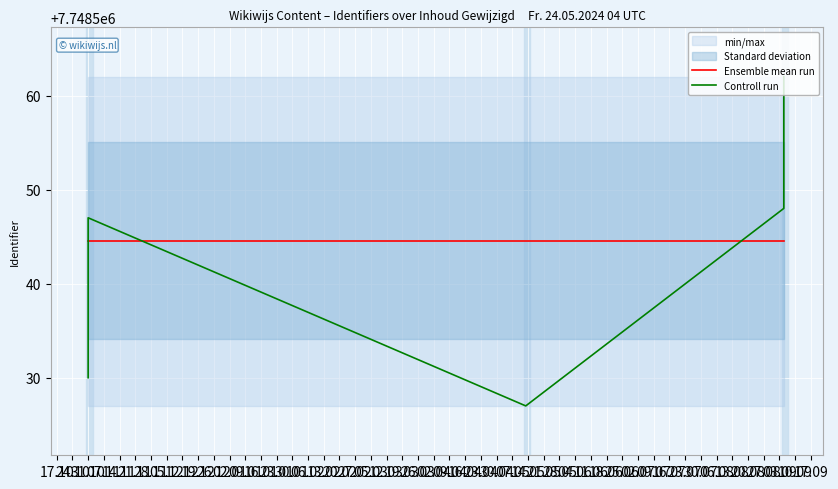

Between 30.01 and 09.01, which is larger?

30.01